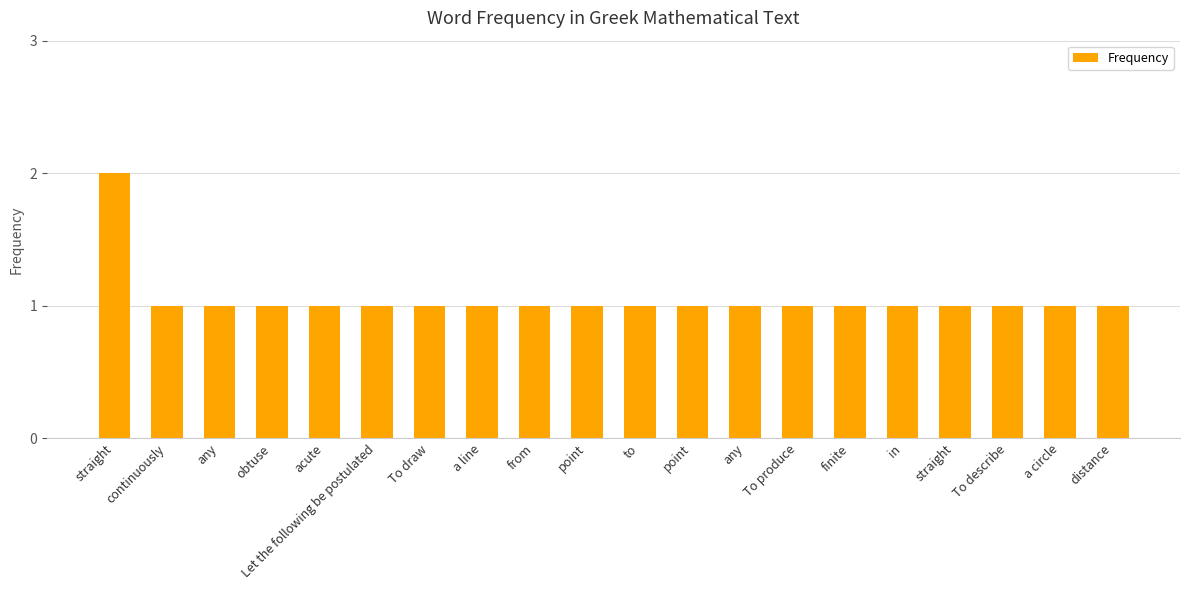

Does the chart contain any negative values?

No